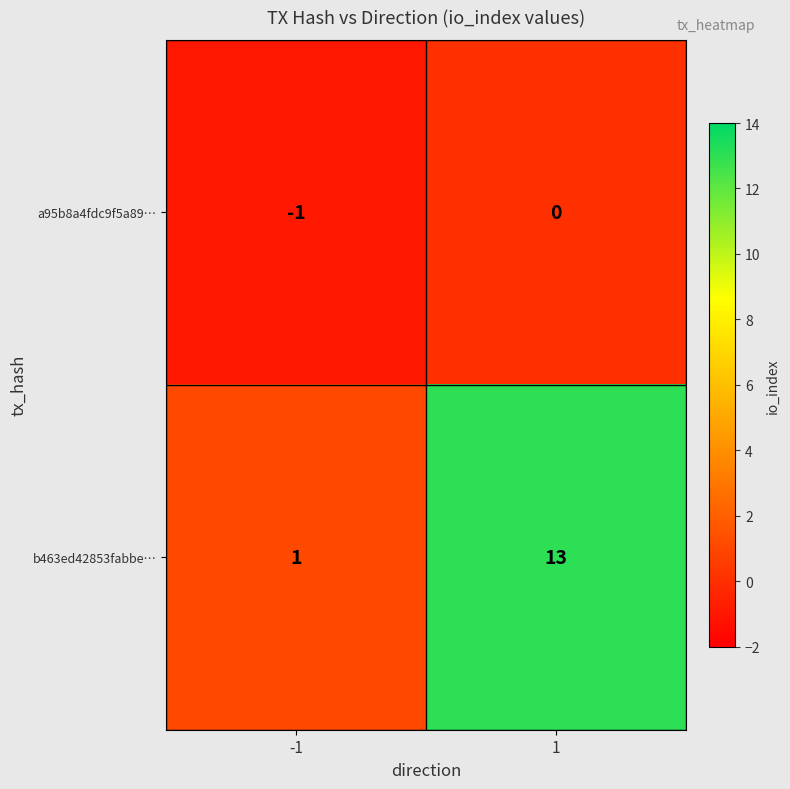

Reading left to right, list all the values displayed in this chart.

a95b8a4fdc9f5a89…: -1	0
b463ed42853fabbe…: 1	13